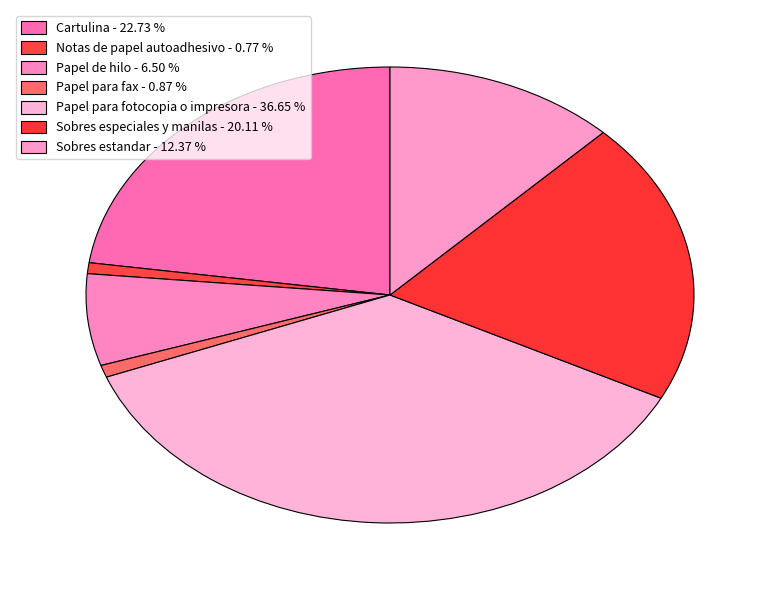

Count the number of slices in the pie.

7